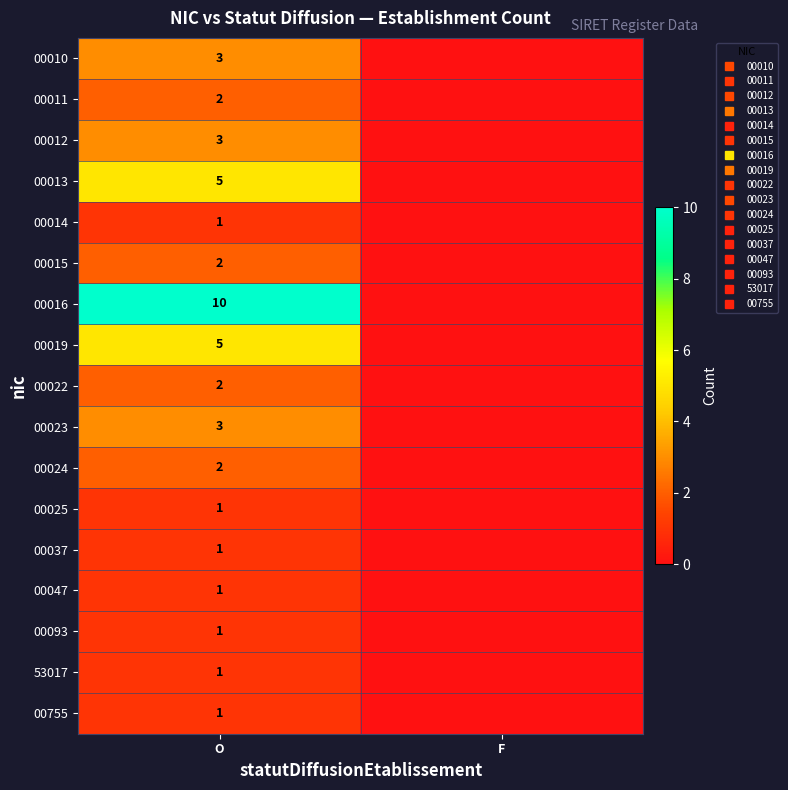

What value does the 00047 series have at O?

1